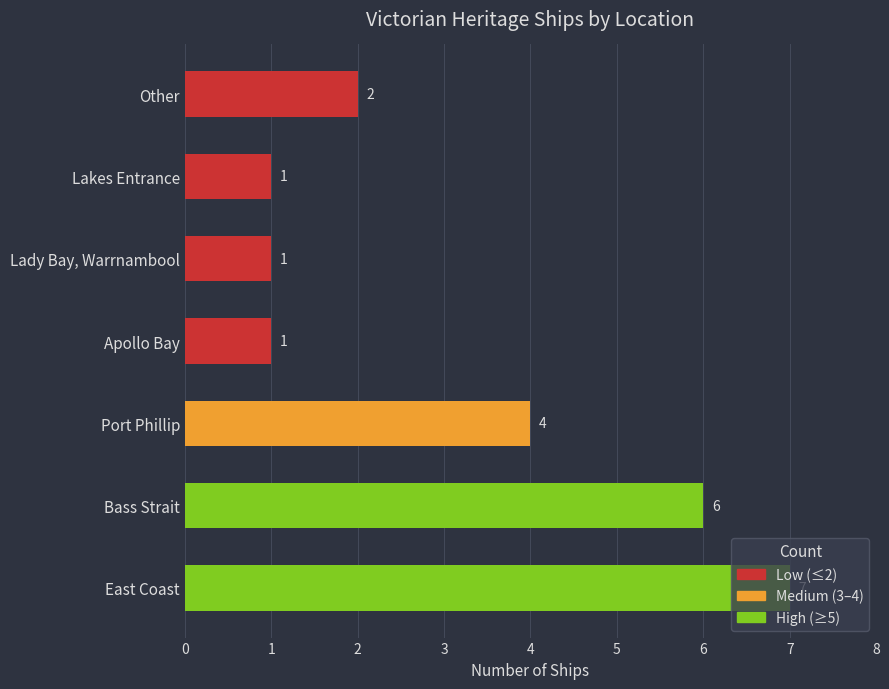

What is the difference between the maximum and second lowest values?

6